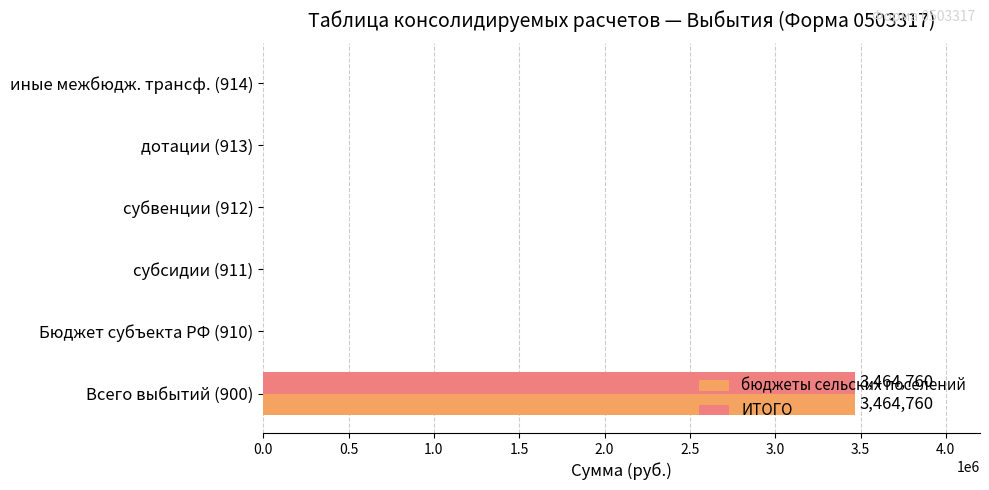

What is the greatest value displayed?

3464760